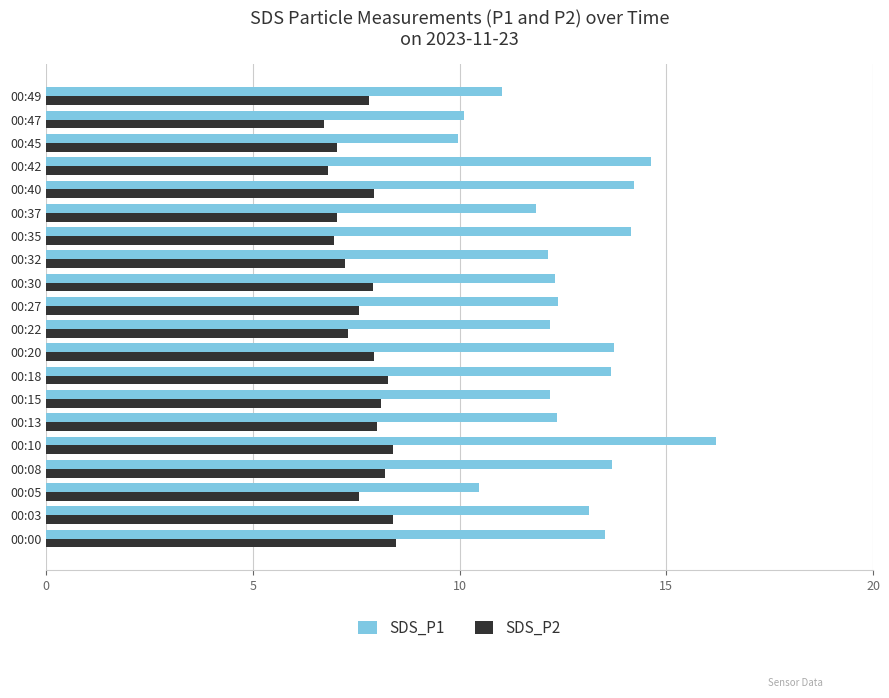

The value of SDS_P2 at 00:15 is 8.1. True or false?

True